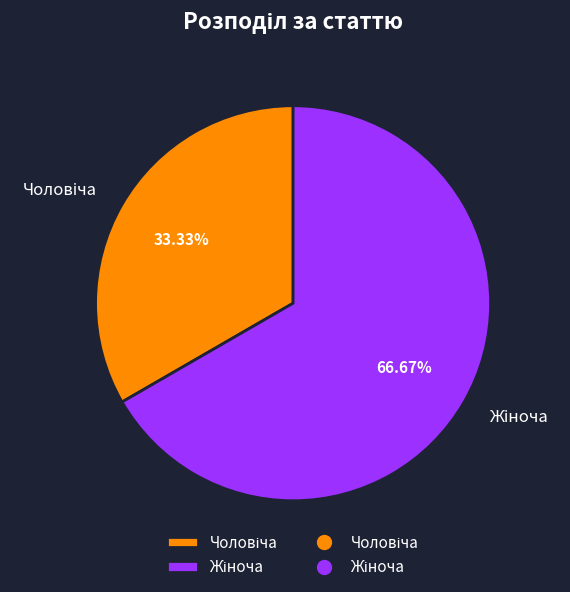

Is there any slice that represents more than half of the pie?

Yes